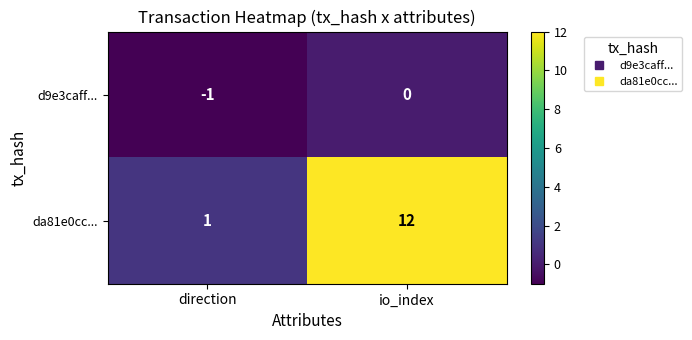

Count the number of data series in this chart.

2